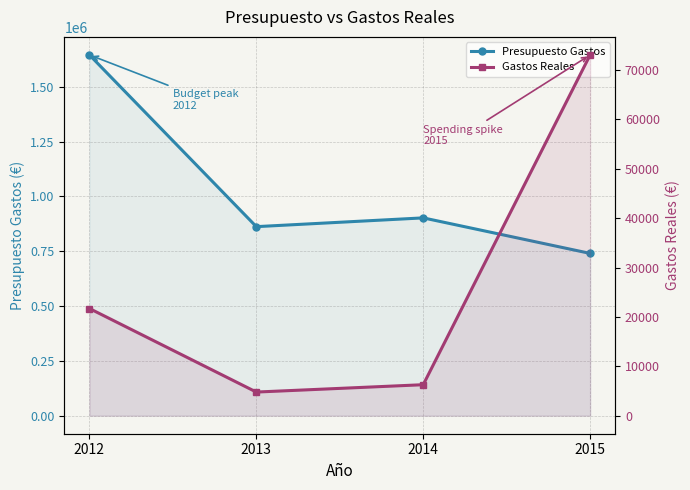

How many data points in Gastos Reales are above 21707?

2